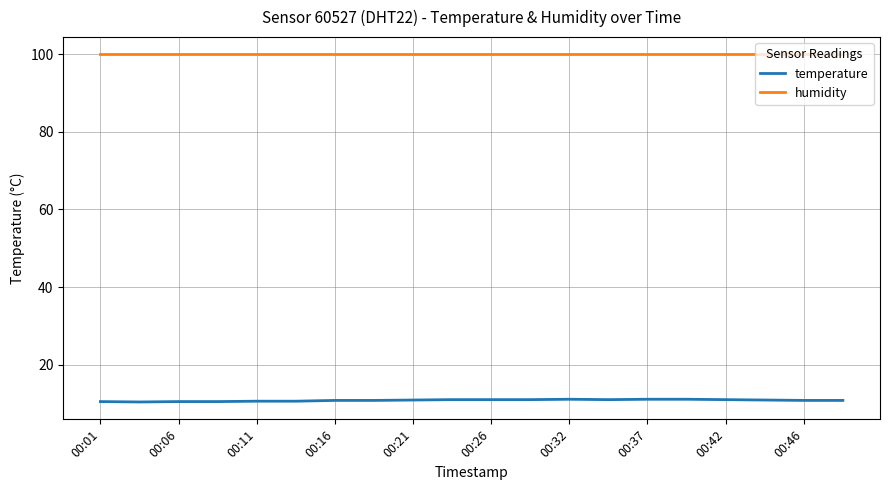

Which series has the largest total across all categories?

humidity